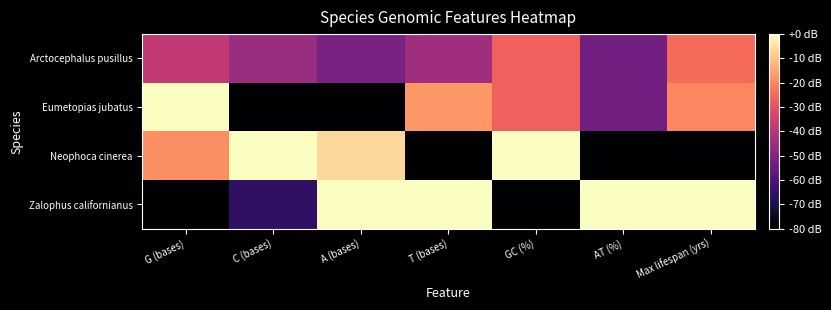

Reading right to left, list all the values displayed in this chart.

Arctocephalus pusillus: Max lifespan (yrs)=-24.8	AT (%)=-53.3	GC (%)=-26.7	T (bases)=-44.3	A (bases)=-51.6	C (bases)=-45.5	G (bases)=-37.6
Eumetopias jubatus: Max lifespan (yrs)=-20.0	AT (%)=-53.3	GC (%)=-26.7	T (bases)=-17.2	A (bases)=-80.0	C (bases)=-80.0	G (bases)=0.0
Neophoca cinerea: Max lifespan (yrs)=-80.0	AT (%)=-80.0	GC (%)=0.0	T (bases)=-80.0	A (bases)=-6.3	C (bases)=0.0	G (bases)=-18.8
Zalophus californianus: Max lifespan (yrs)=0.0	AT (%)=0.0	GC (%)=-80.0	T (bases)=0.0	A (bases)=0.0	C (bases)=-65.7	G (bases)=-80.0